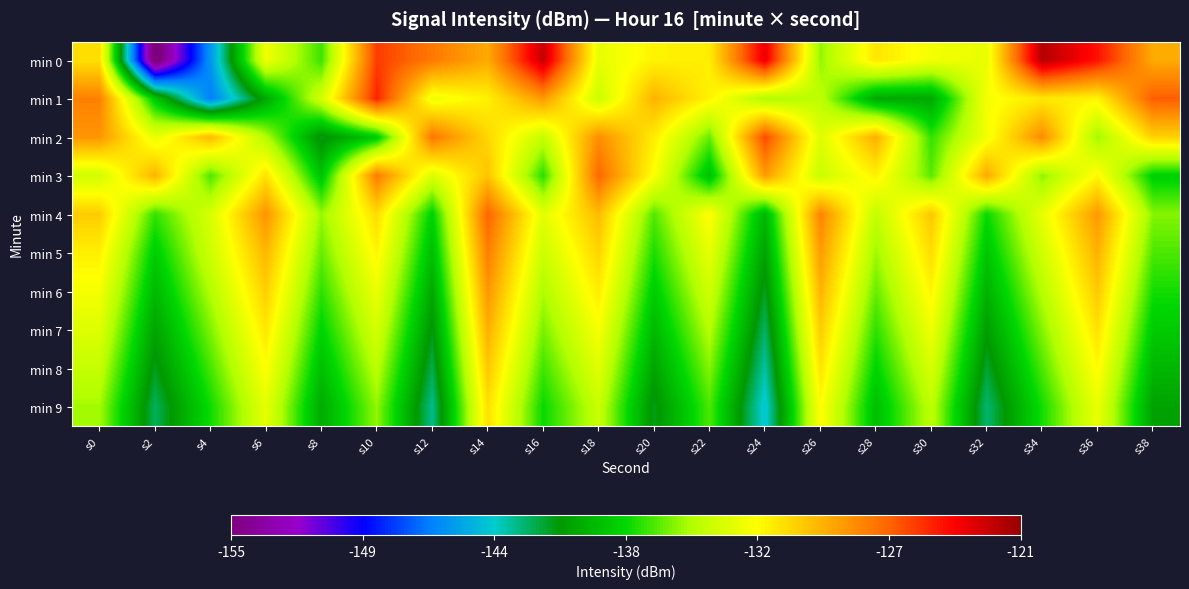

What is the total value across all series at s10?

-1317.1